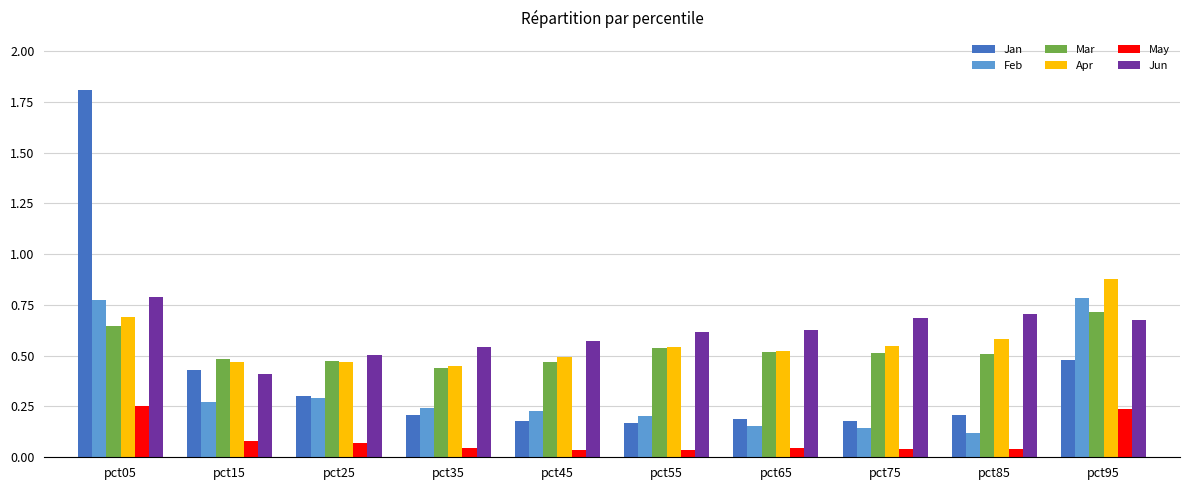

What are all the series names shown in the legend?

Jan, Feb, Mar, Apr, May, Jun